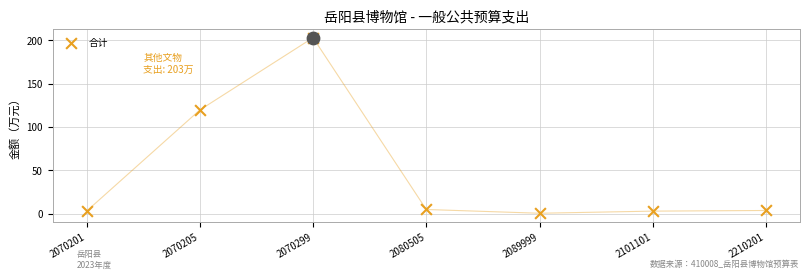

What is the change in value from 2070201 to 2080505?

+1.9